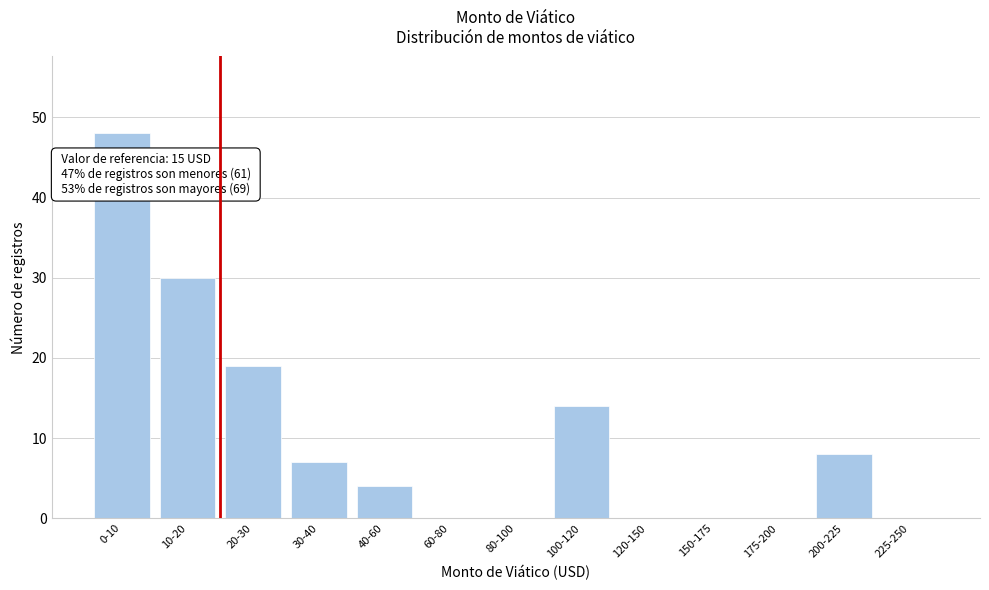

Reading left to right, extract all data points from this chart.

0-10=48	10-20=30	20-30=19	30-40=7	40-60=4	60-80=0	80-100=0	100-120=14	120-150=0	150-175=0	175-200=0	200-225=8	225-250=0